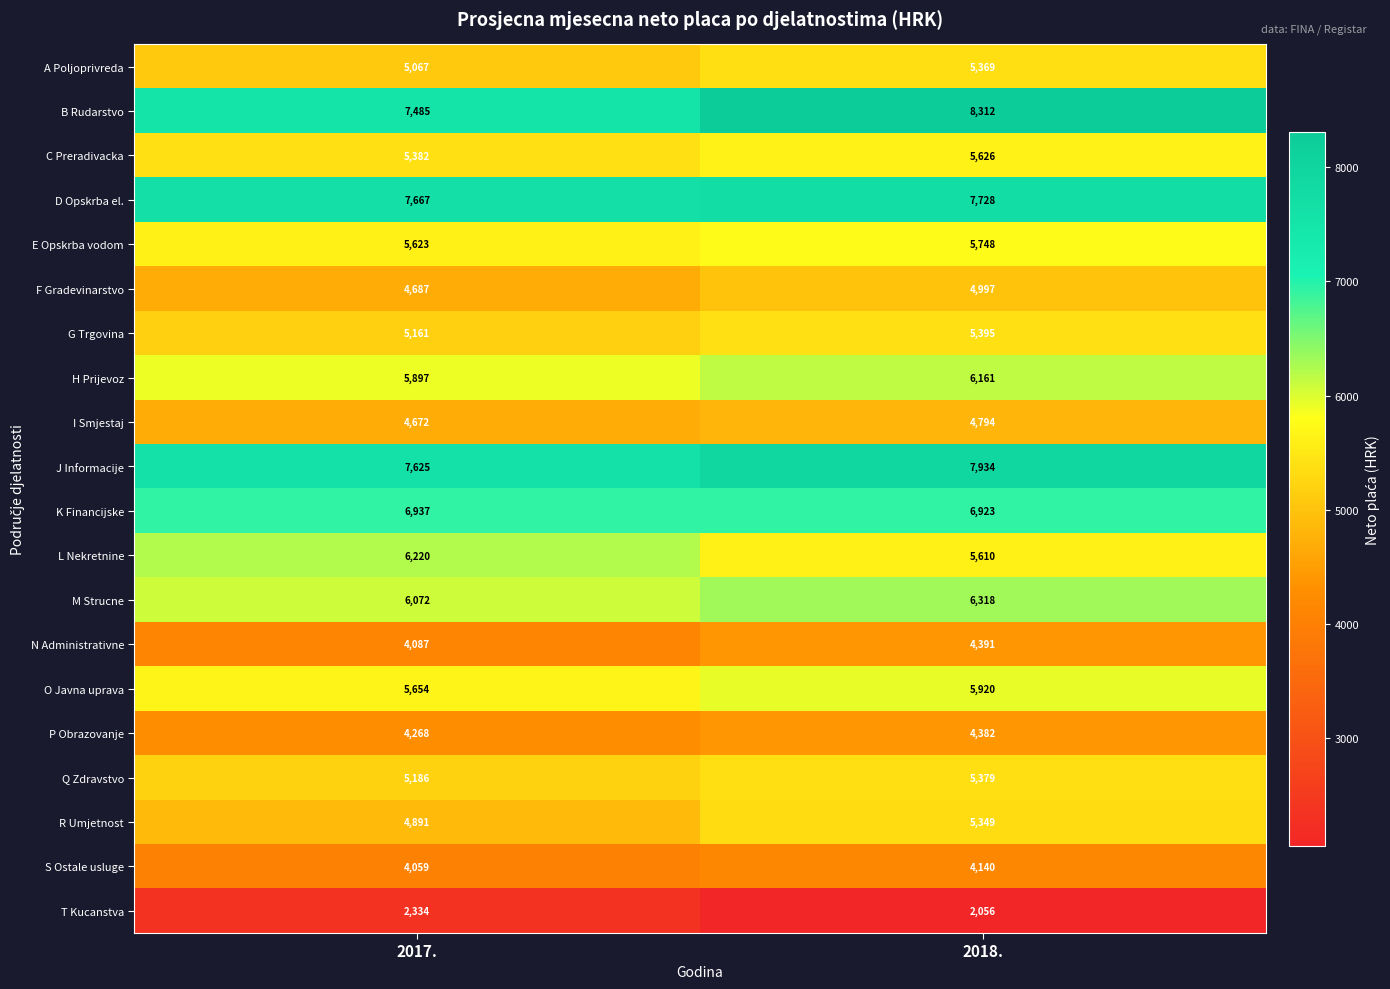

Count the number of categories in the chart.

2